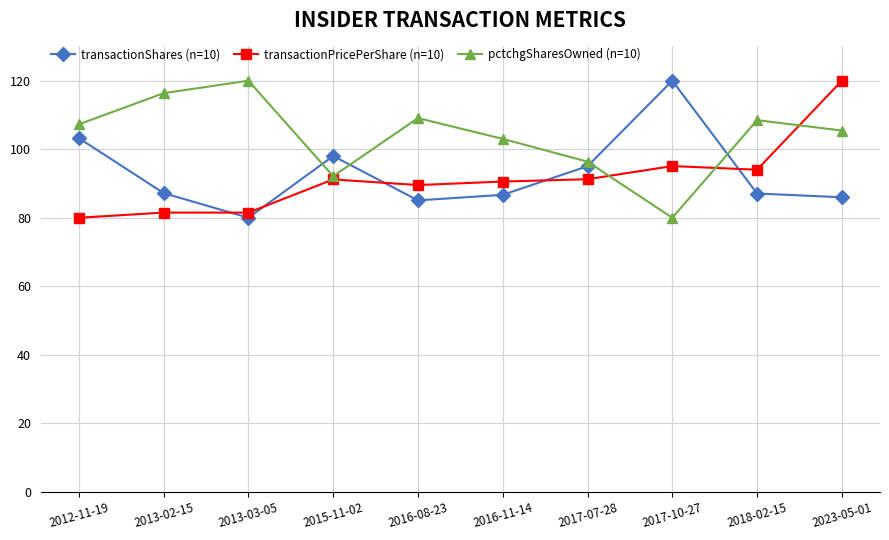

True or false: pctchgSharesOwned (n=10) and transactionShares (n=10) cross at least once.

True